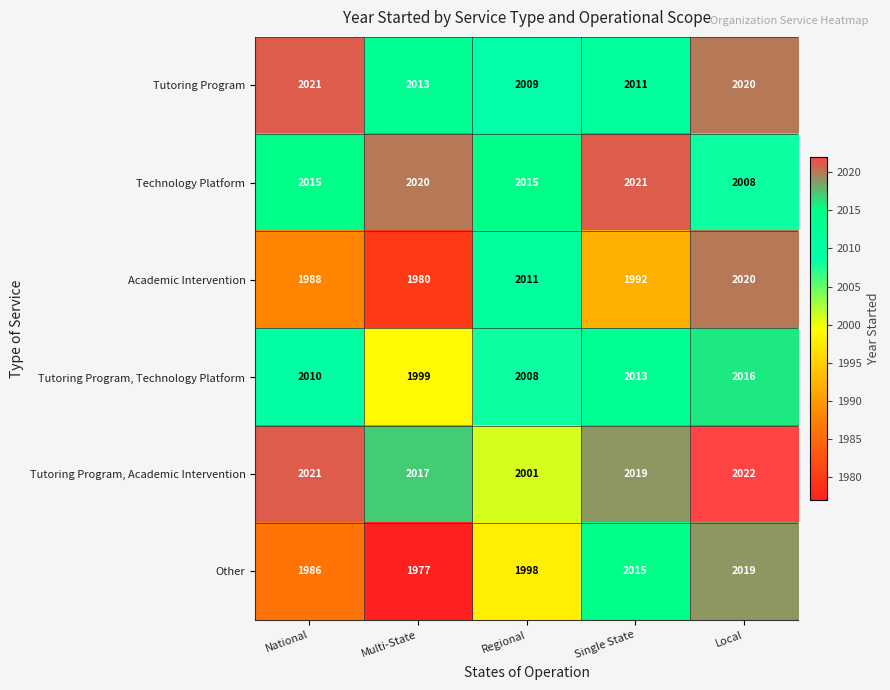

Reading left to right, list all the values displayed in this chart.

Tutoring Program: National=2021	Multi-State=2013	Regional=2009	Single State=2011	Local=2020
Technology Platform: National=2015	Multi-State=2020	Regional=2015	Single State=2021	Local=2008
Academic Intervention: National=1988	Multi-State=1980	Regional=2011	Single State=1992	Local=2020
Tutoring Program, Technology Platform: National=2010	Multi-State=1999	Regional=2008	Single State=2013	Local=2016
Tutoring Program, Academic Intervention: National=2021	Multi-State=2017	Regional=2001	Single State=2019	Local=2022
Other: National=1986	Multi-State=1977	Regional=1998	Single State=2015	Local=2019